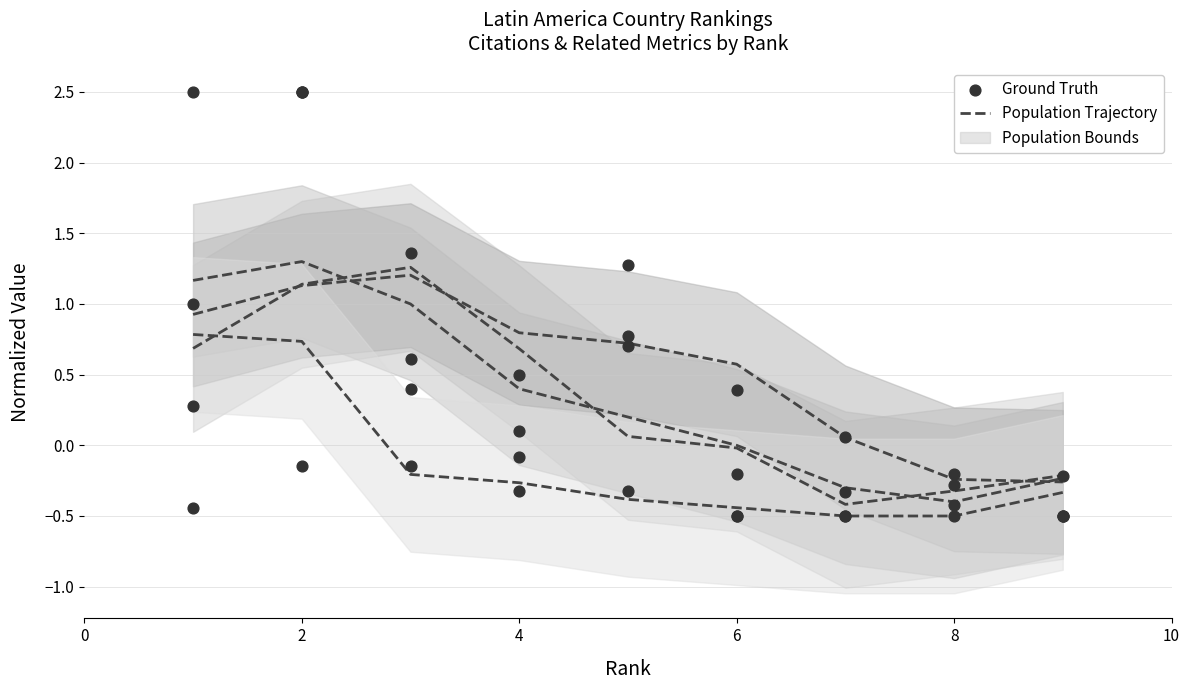

What is the total value across all series at 2?

3.6